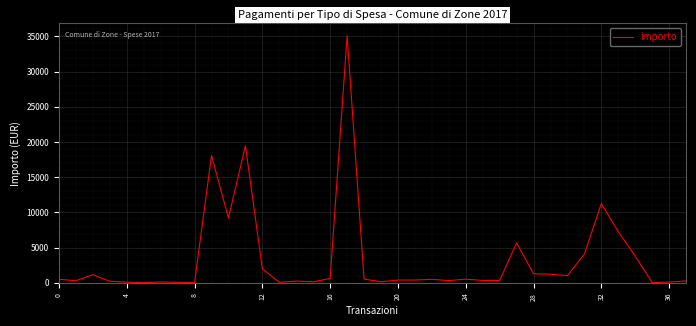

What is the difference between the maximum and minimum values?

35060.0